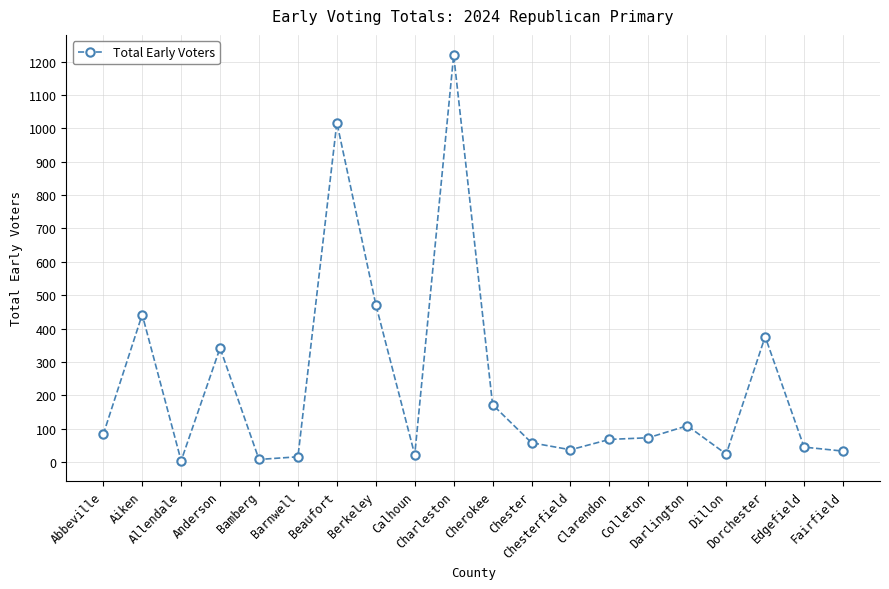

What is the difference between the values at Chester and Beaufort?

959